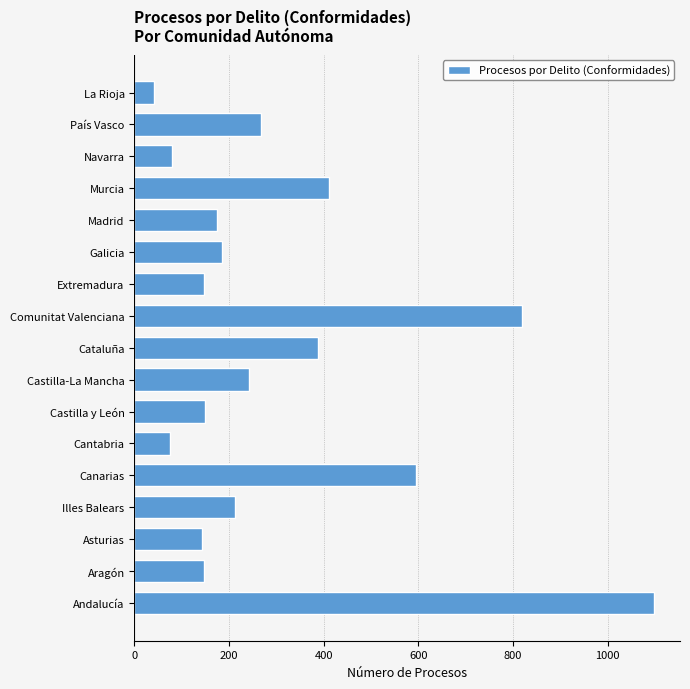

At which label is the value closest to 569?

Canarias